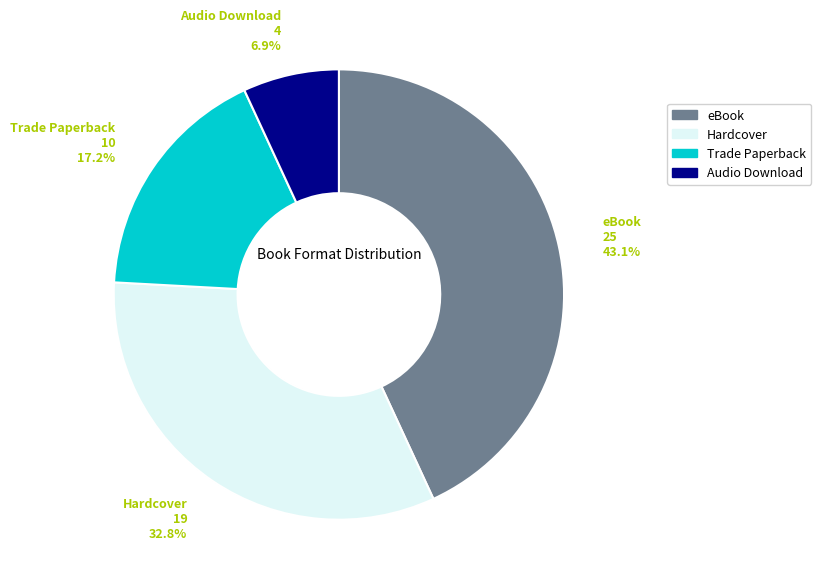

Approximately how many times larger is the value at Audio Download compared to Trade Paperback?

0.4